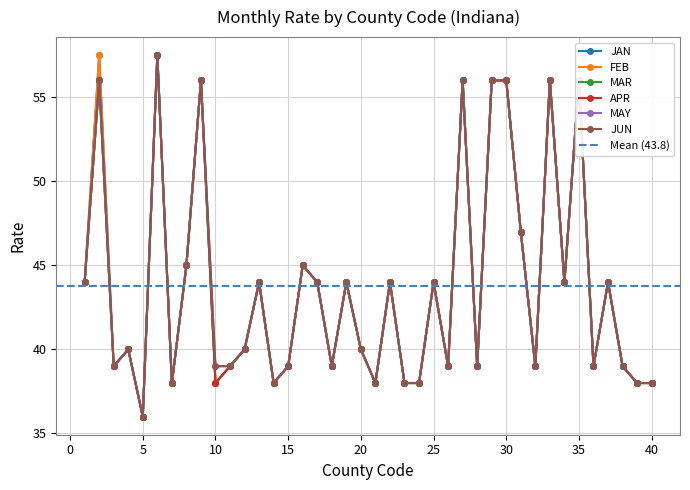

What are all the series names shown in the legend?

JAN, FEB, MAR, APR, MAY, JUN